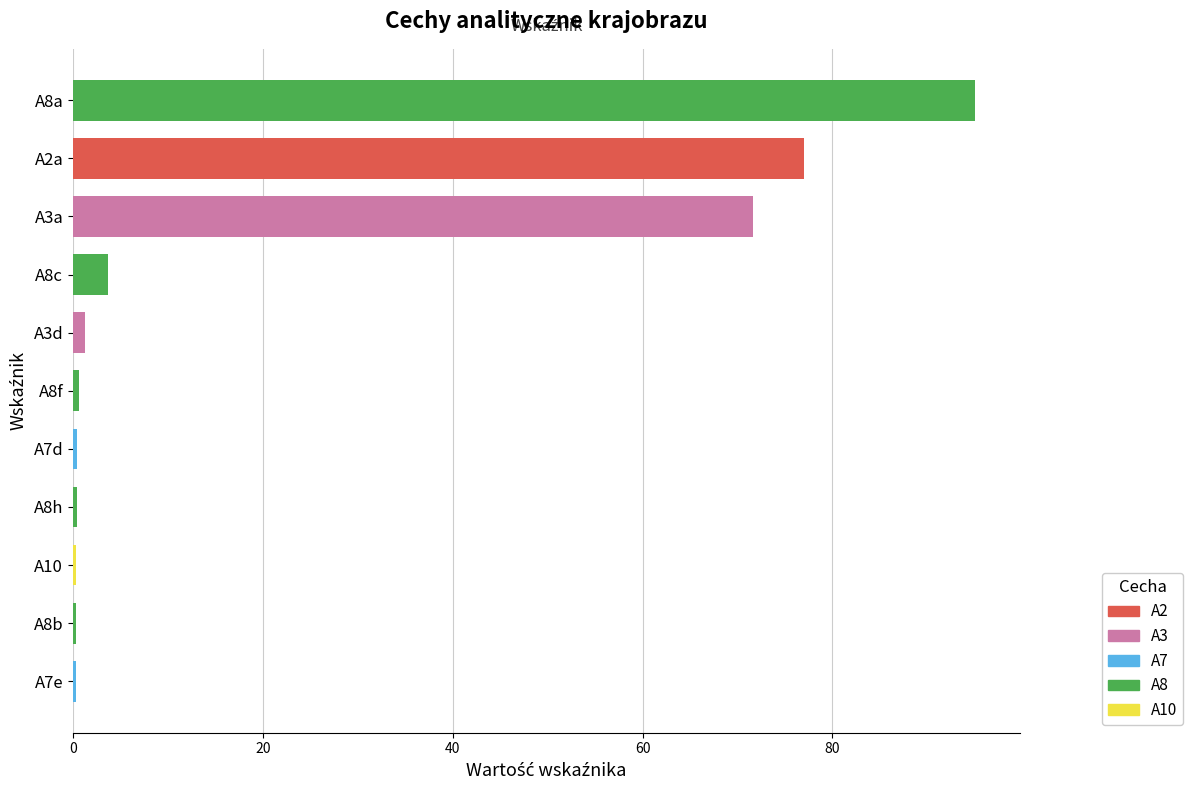

Which category has the lowest value across all series?

A7e